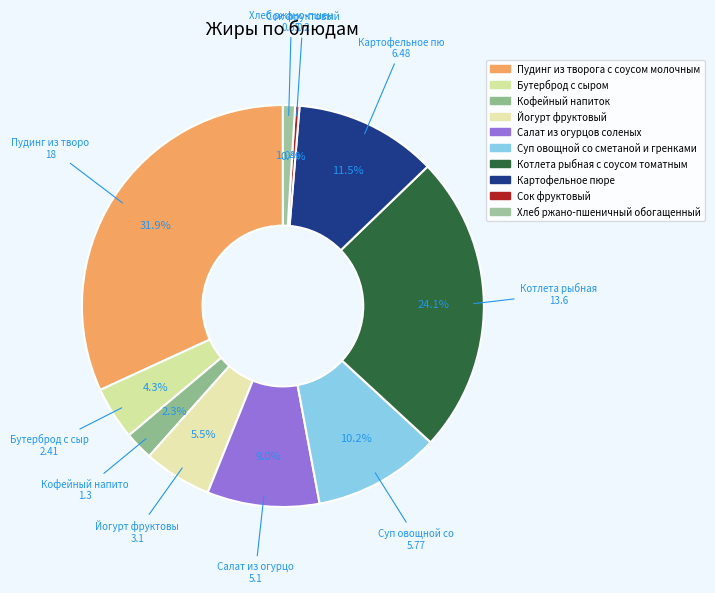

True or false: Картофельное пюре accounts for 1% of the total.

False